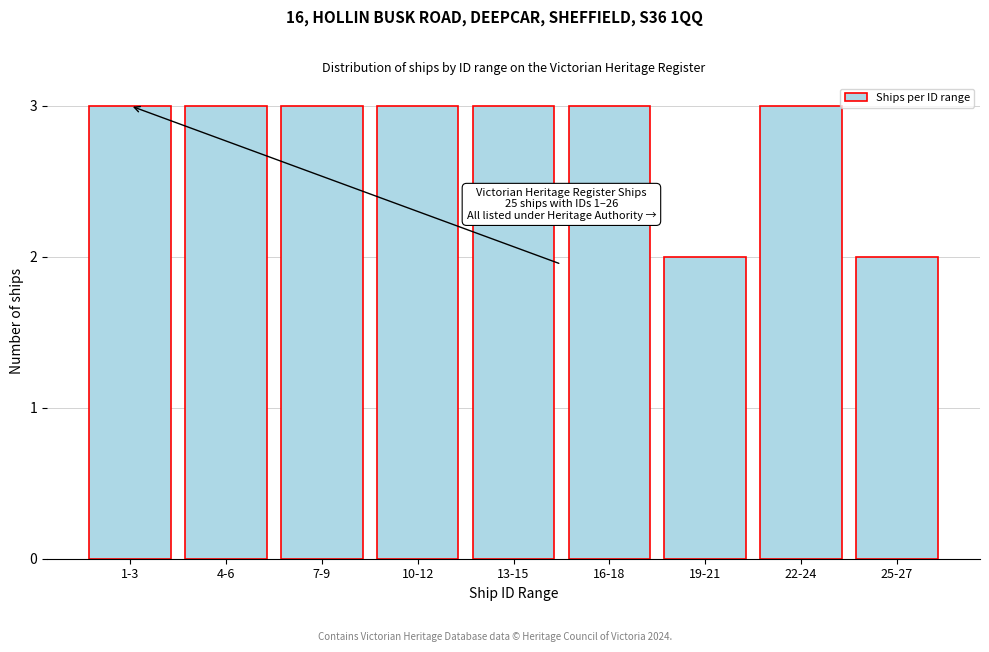

Reading left to right, list all the values displayed in this chart.

1-3=3	4-6=3	7-9=3	10-12=3	13-15=3	16-18=3	19-21=2	22-24=3	25-27=2